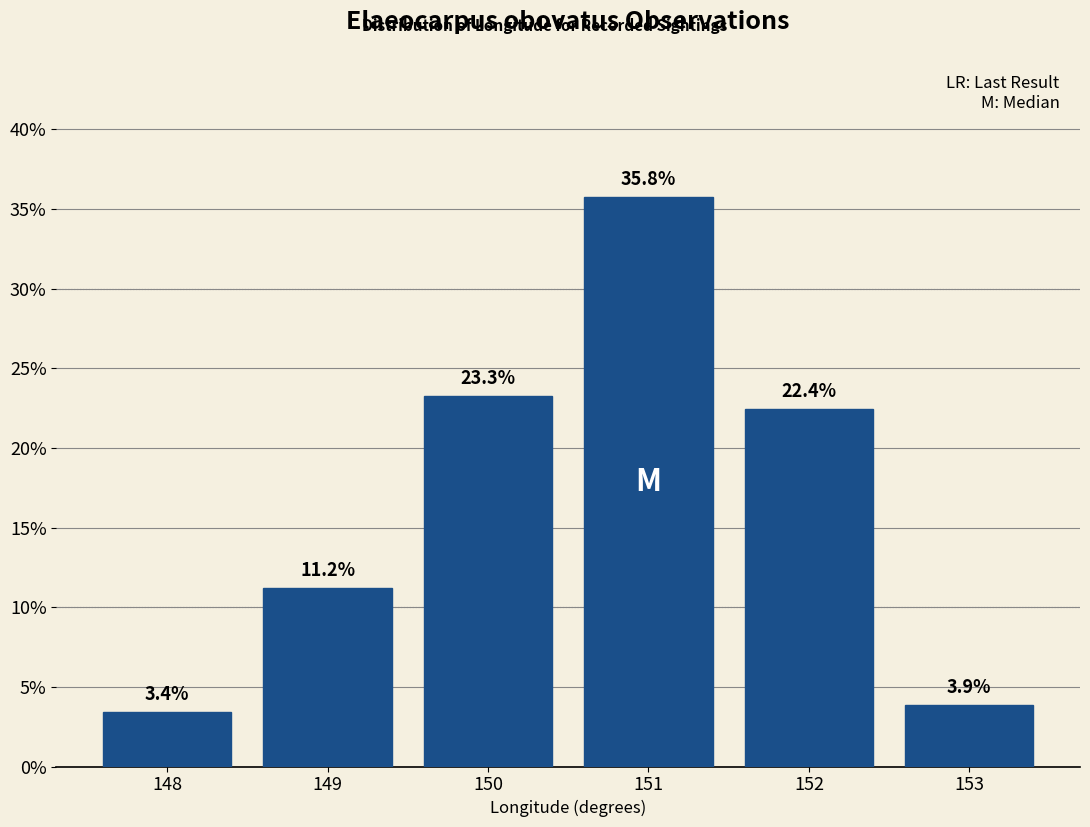

Reading left to right, what are all the values shown in this chart?

148=3.4	149=11.2	150=23.3	151=35.8	152=22.4	153=3.9